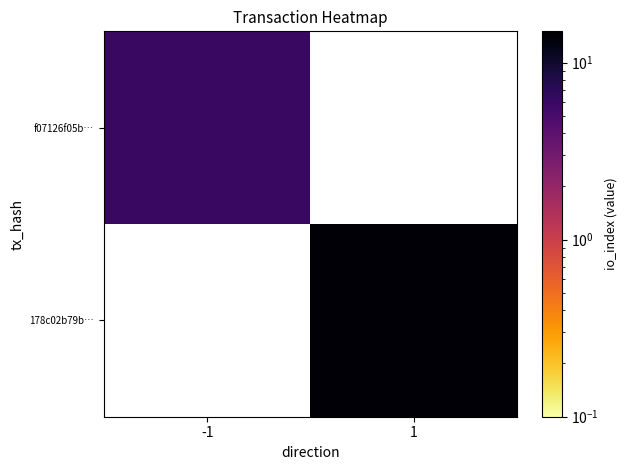

Which series has the widest spread of values?

f07126f05b…